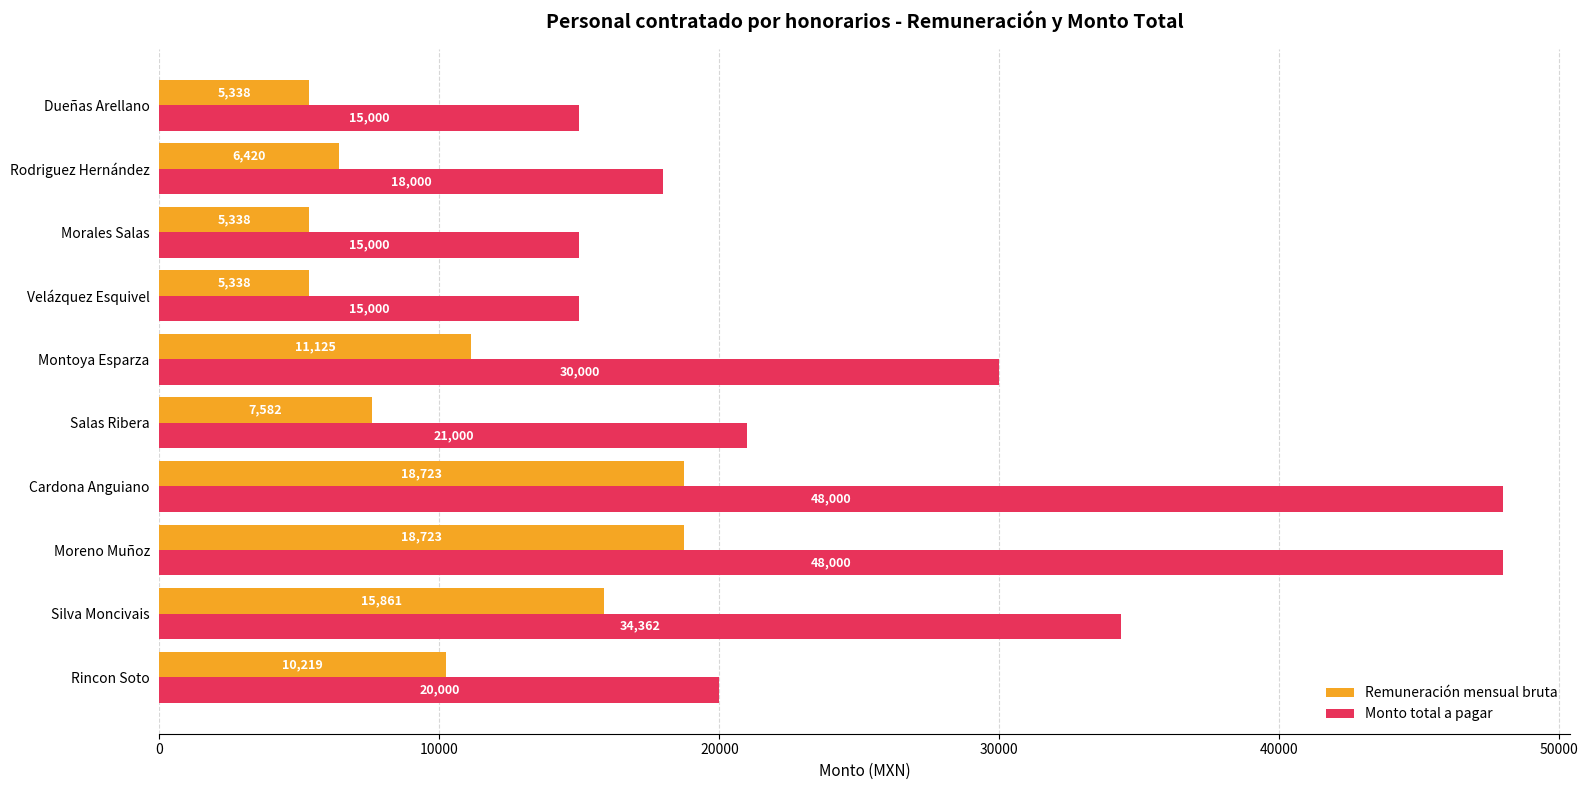

Count the number of categories in the chart.

10